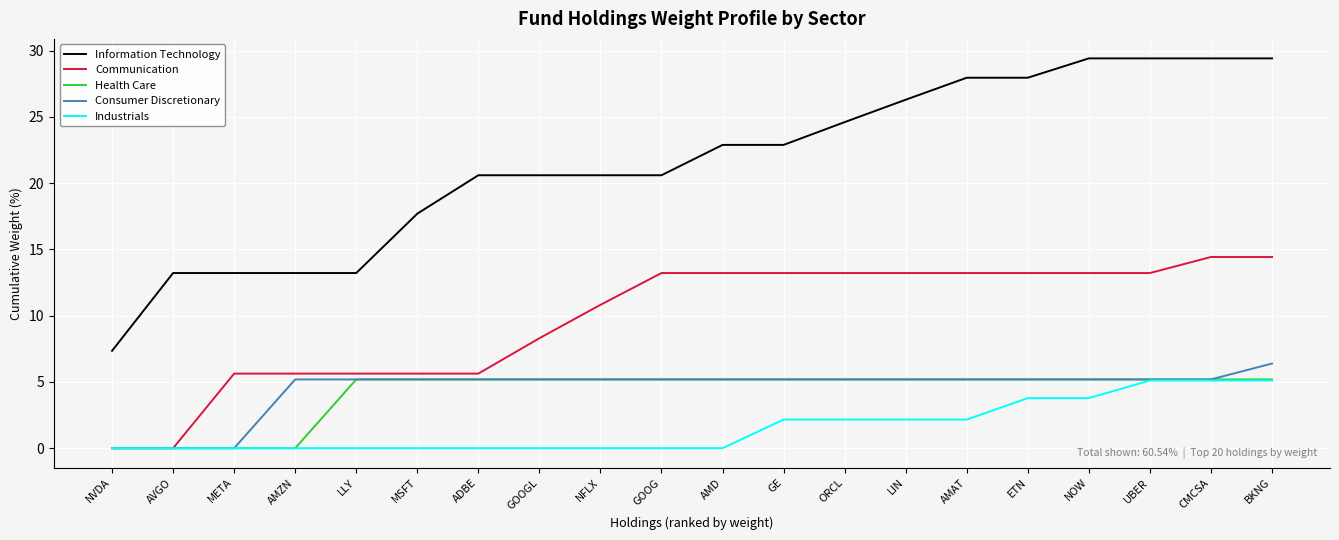

Is the value of Communication at ORCL greater than the value of Information Technology at ADBE?

No